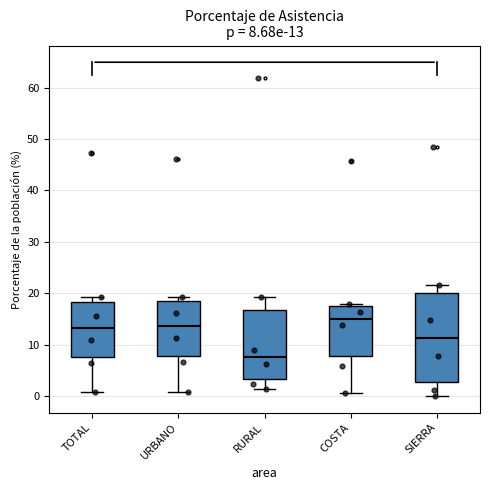

Which box's median line is the highest?

COSTA